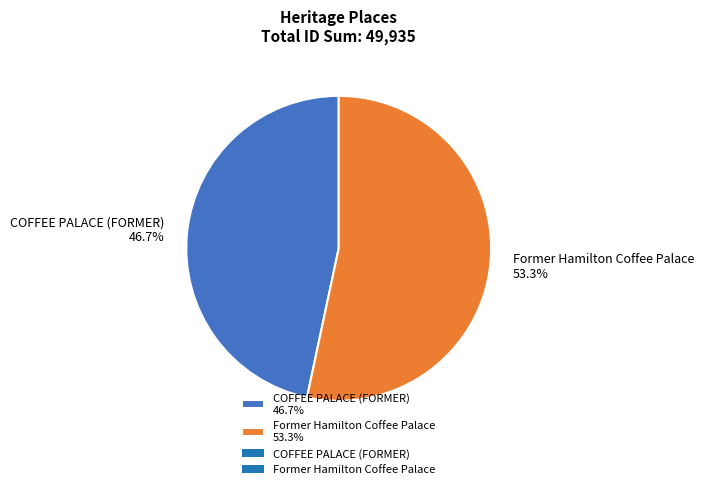

Rank the categories by value from lowest to highest.

COFFEE PALACE (FORMER), Former Hamilton Coffee Palace